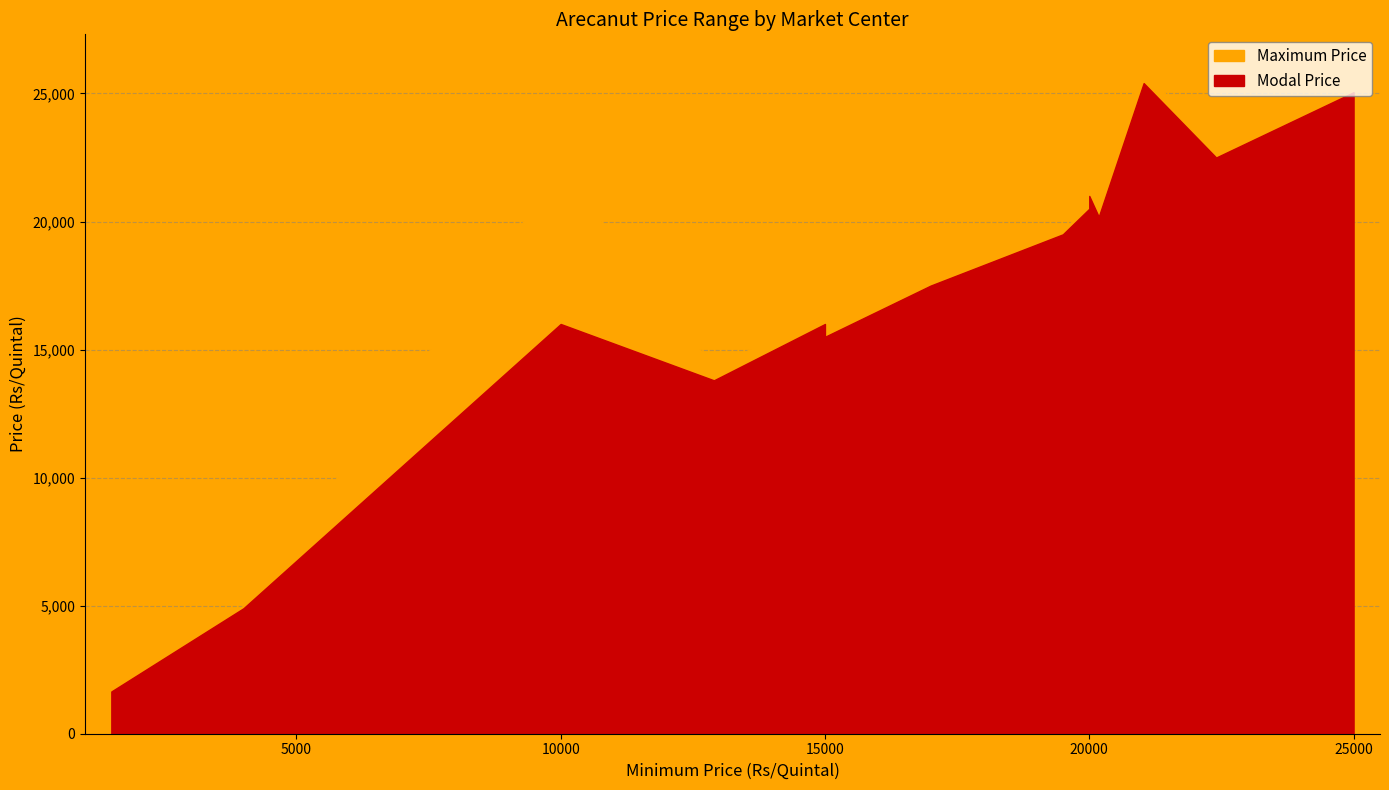

Is it true that Maximum Price equals 1800 at Howly(Raw)?

True